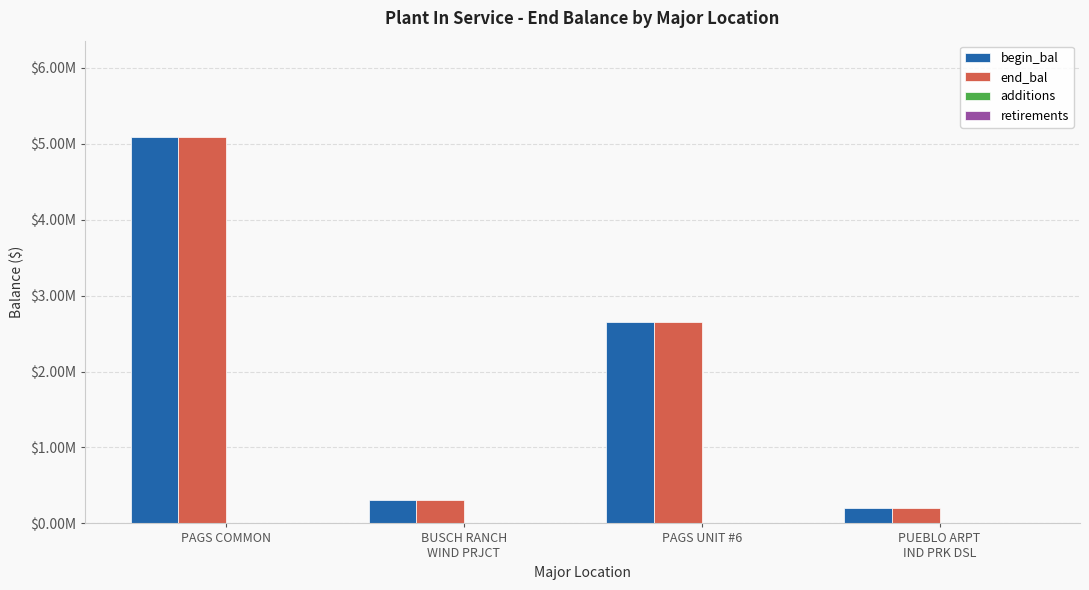

Are the bars horizontal?

No